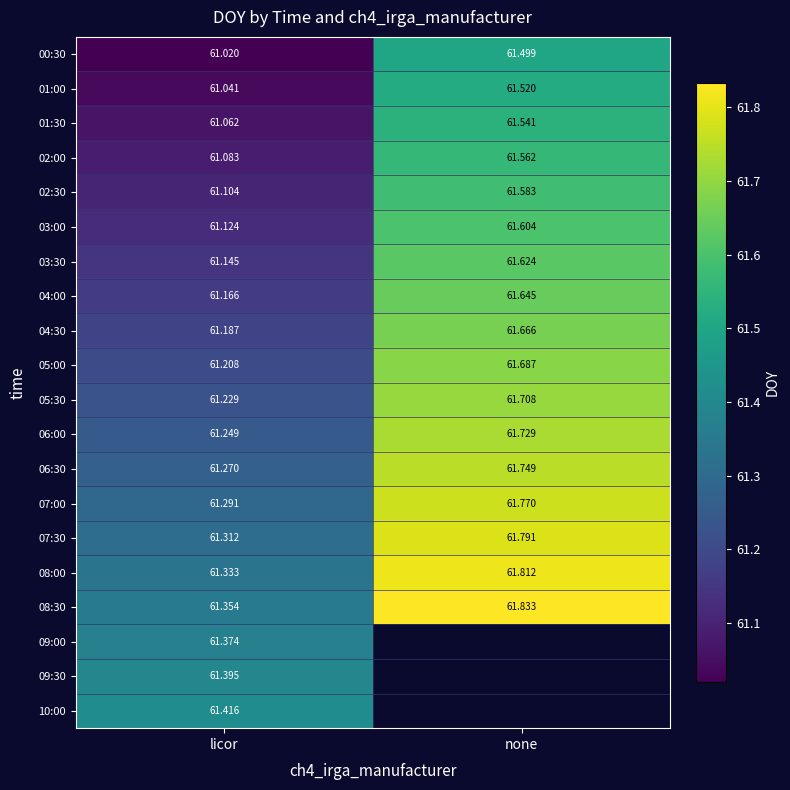

List the labels in order of 08:30 value, largest first.

none, licor